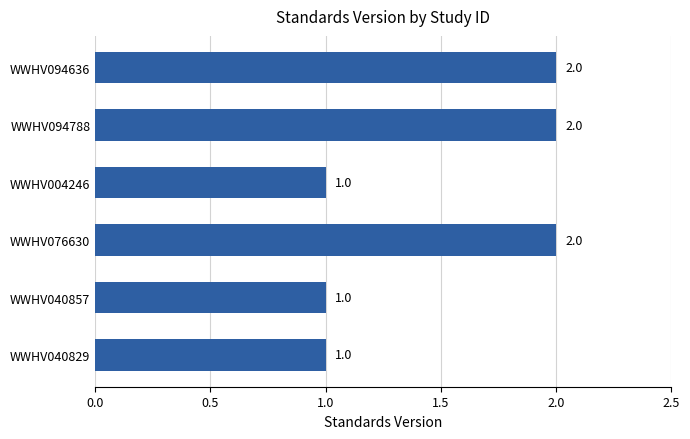

Reading bottom to top, list all the values displayed in this chart.

1	1	2	1	2	2